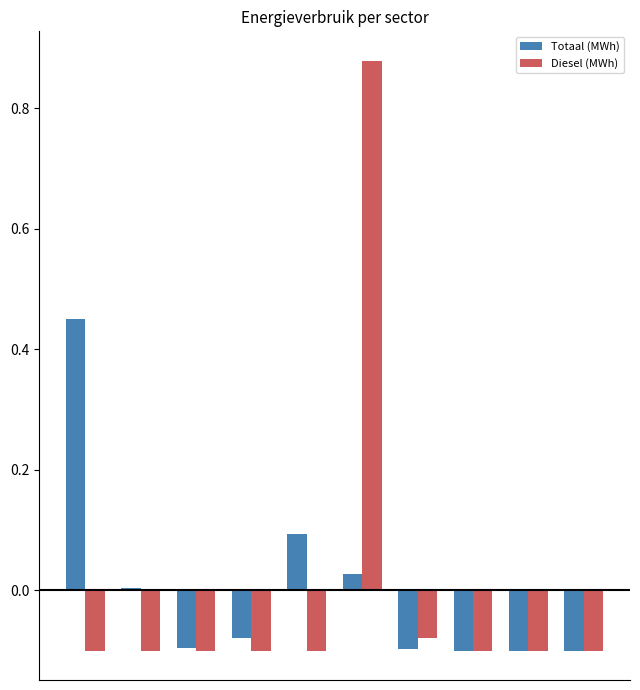

What are all the series names shown in the legend?

Totaal (MWh), Diesel (MWh)